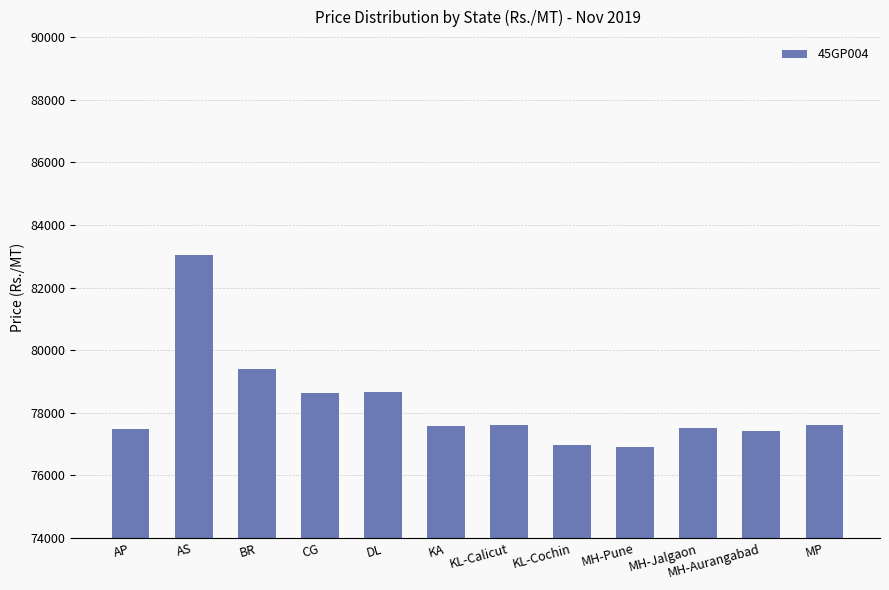

What value does the data have at BR, to the nearest 10?

79410